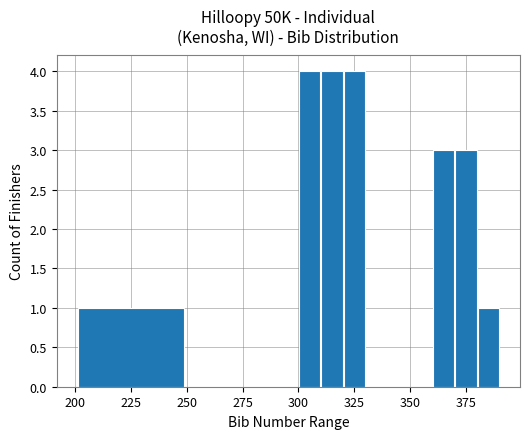

What is the sum of all values?

20